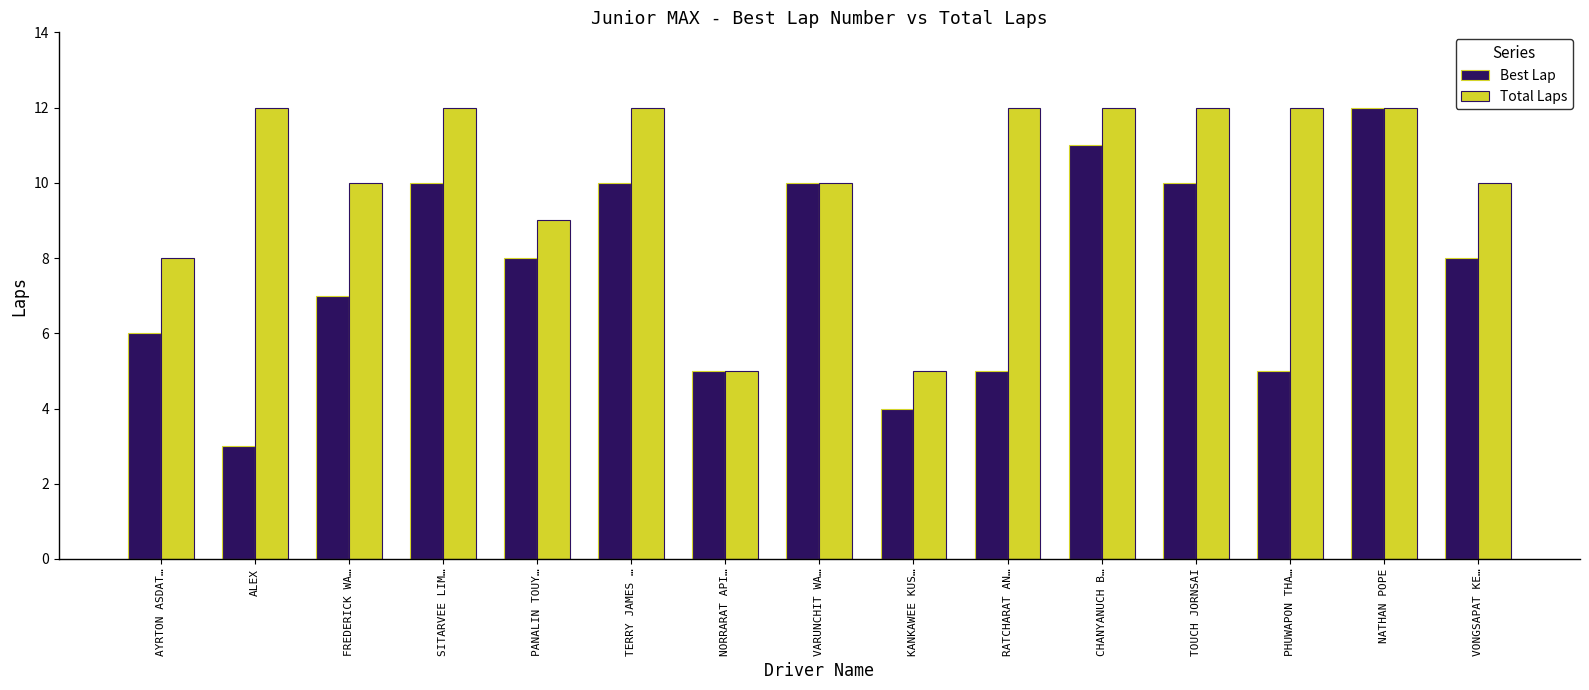

What is the average value of the Best Lap series?

8